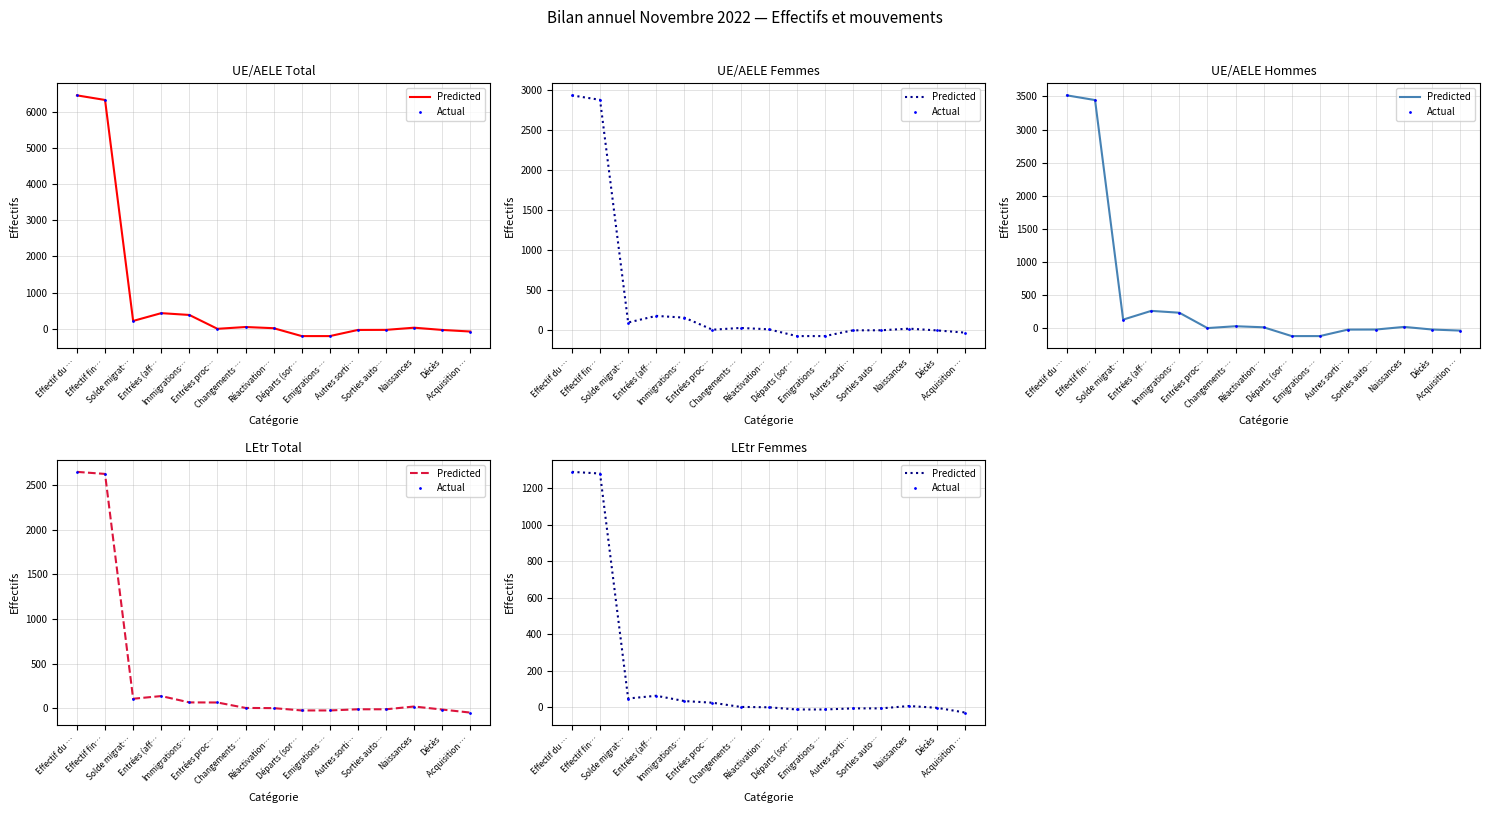

Which category has the highest value across all series?

Effectif du …